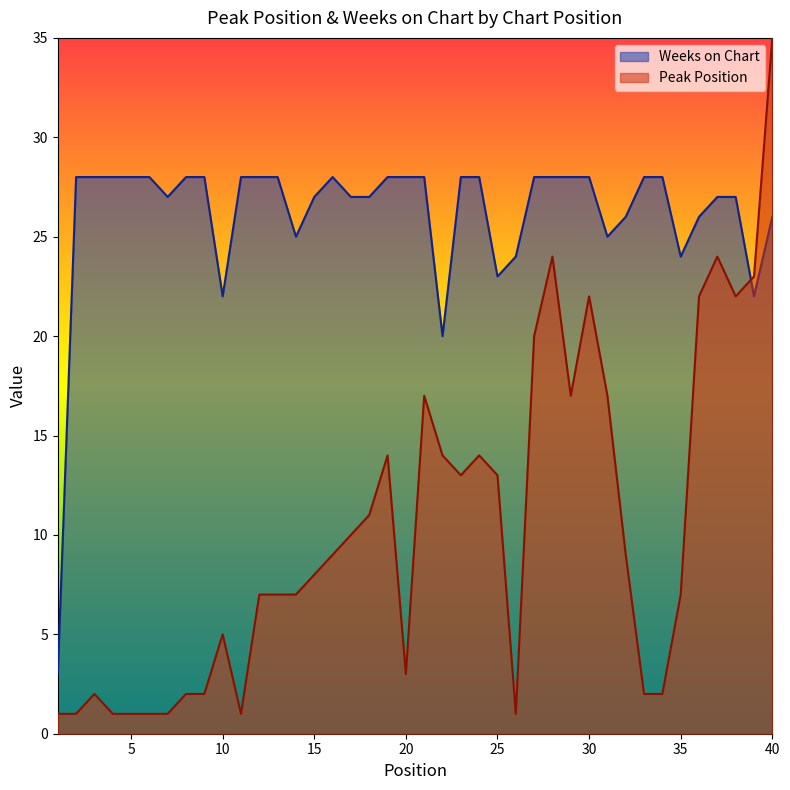

What is the value of the Weeks on Chart point at the 2nd from the left?

28